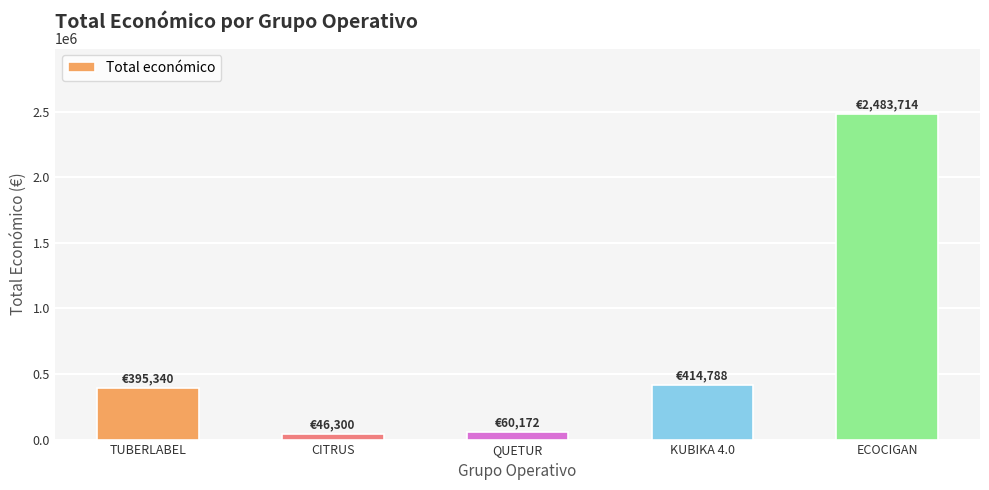

What is the difference between the values at ECOCIGAN and QUETUR?

2423542